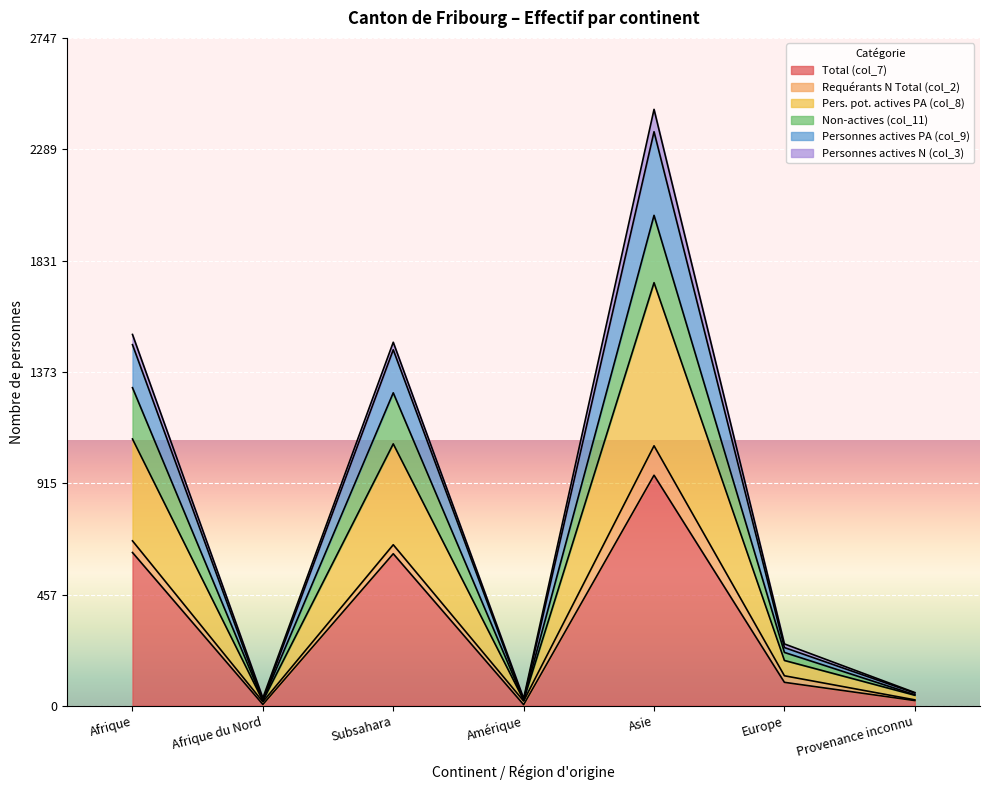

What is the label of the 7th point from the right?

Afrique